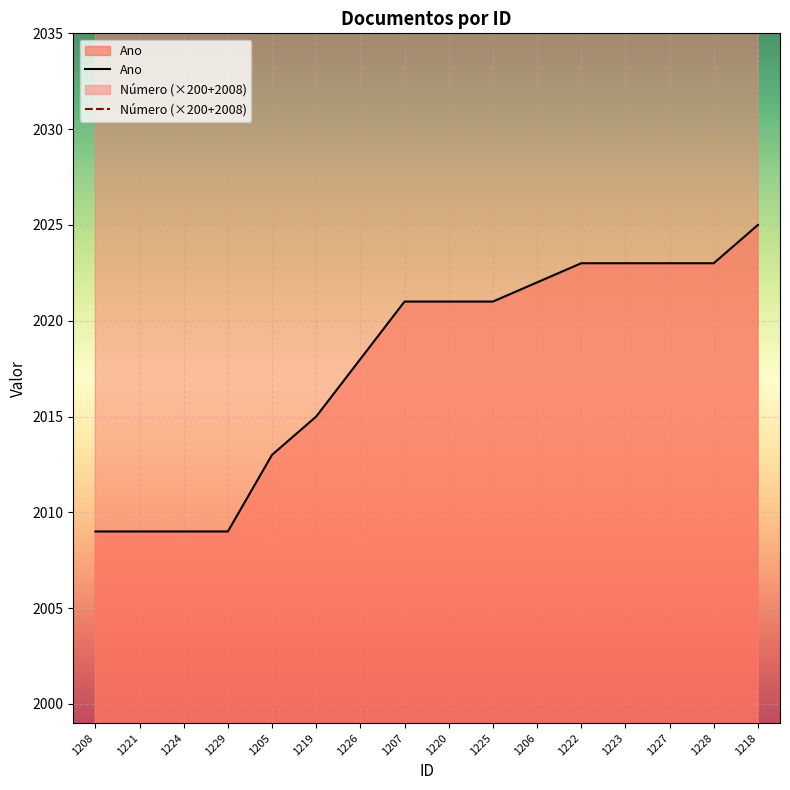

How many distinct data groups are displayed?

2